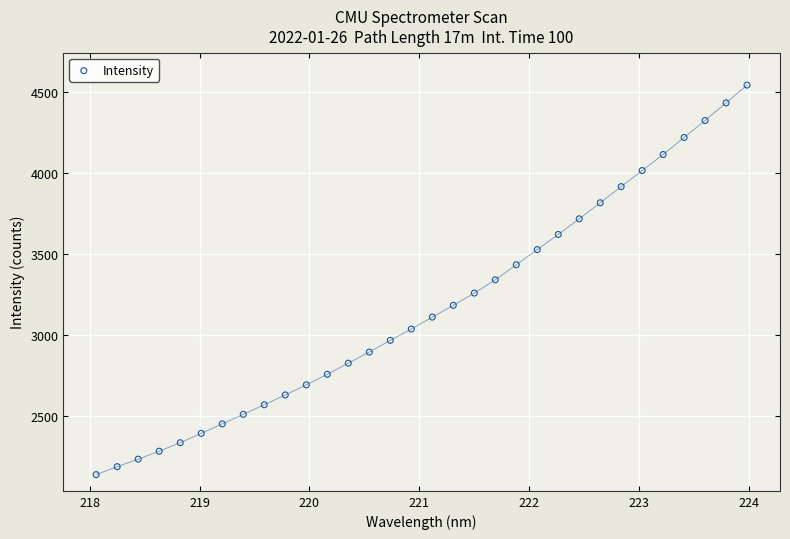

What is the range of X values (max minus min)?

5.9